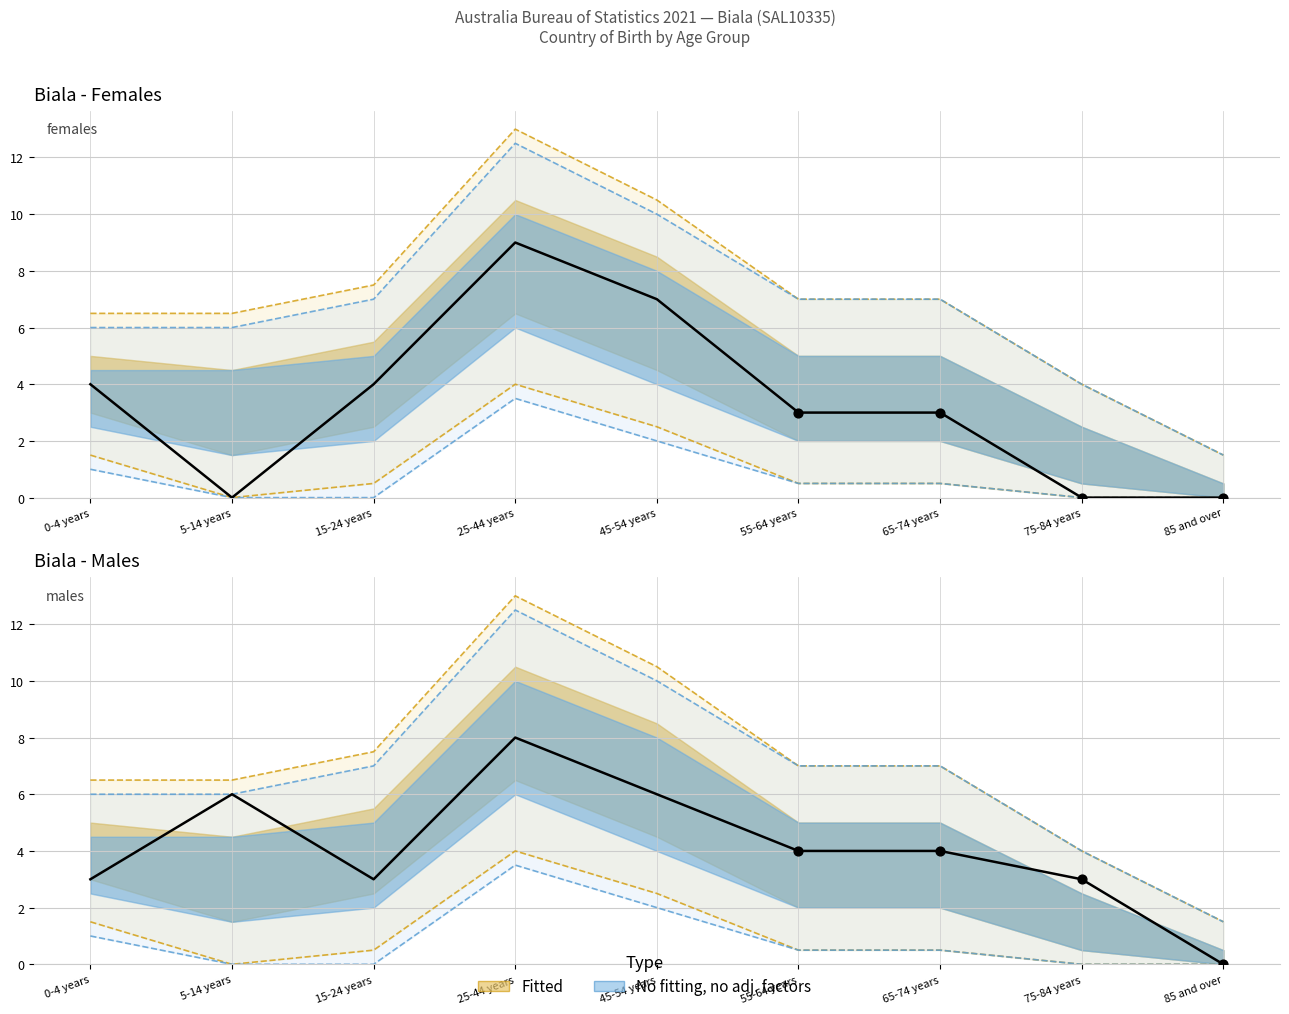

What is the total value across all series at 65-74 years?

7